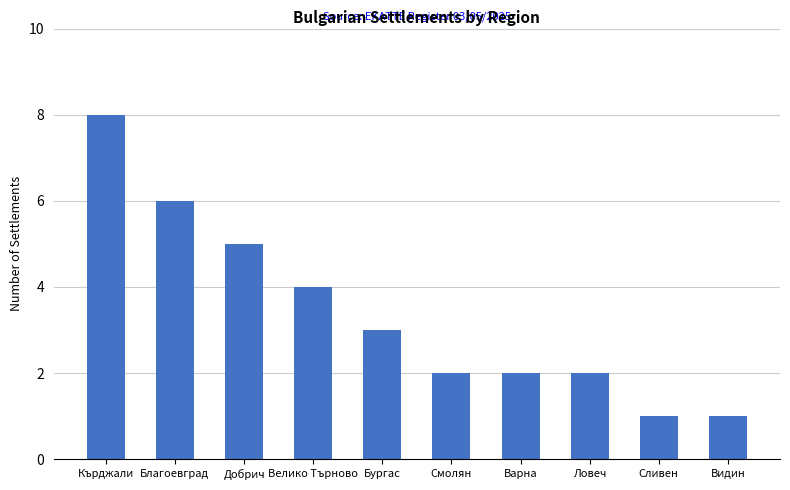

Which label corresponds to the largest value in the chart?

Кърджали